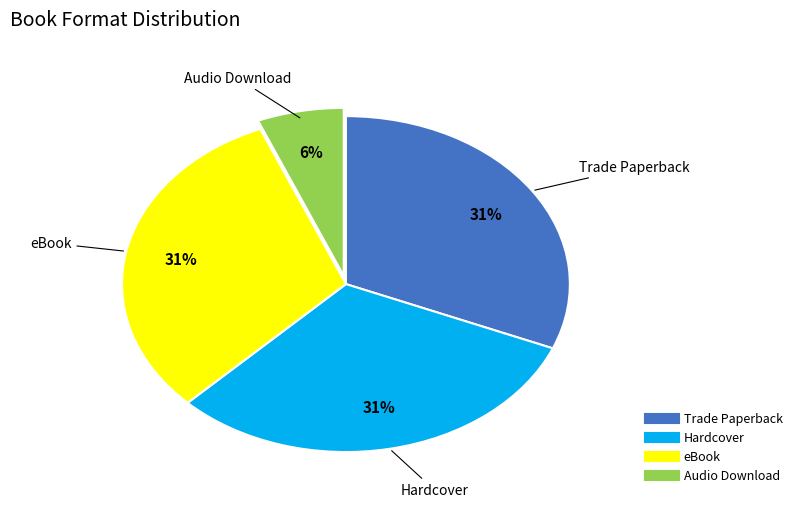

Is it true that Trade Paperback is 31% of the pie?

True